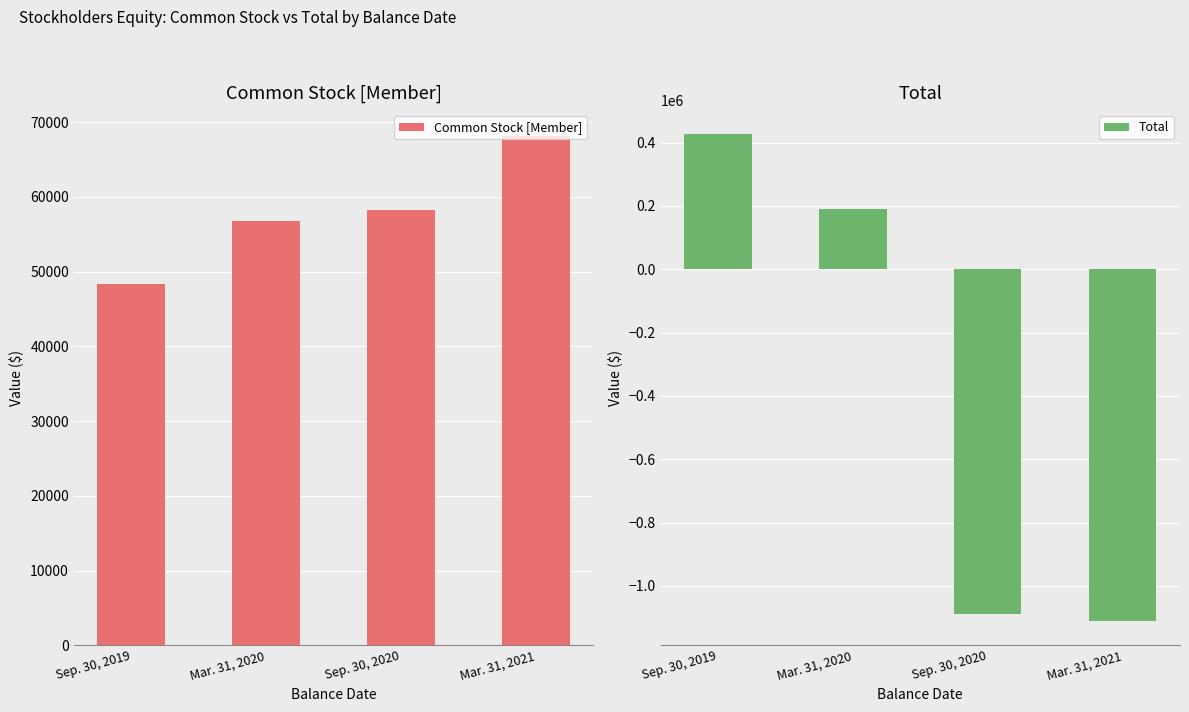

List the labels in order of Total value, largest first.

Sep. 30, 2019, Mar. 31, 2020, Sep. 30, 2020, Mar. 31, 2021